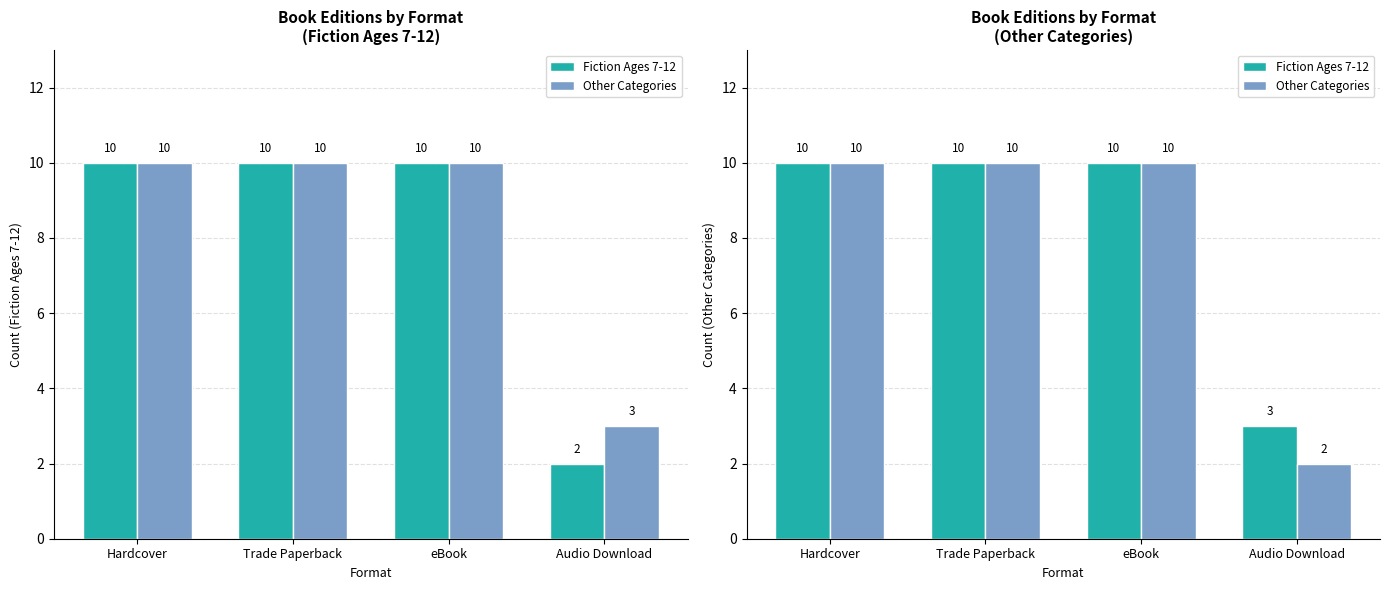

Between eBook and Trade Paperback, which is larger?

eBook